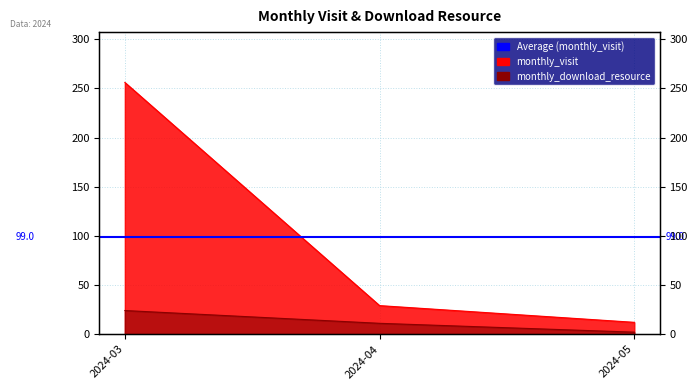

What is the minimum value for monthly_visit?

12